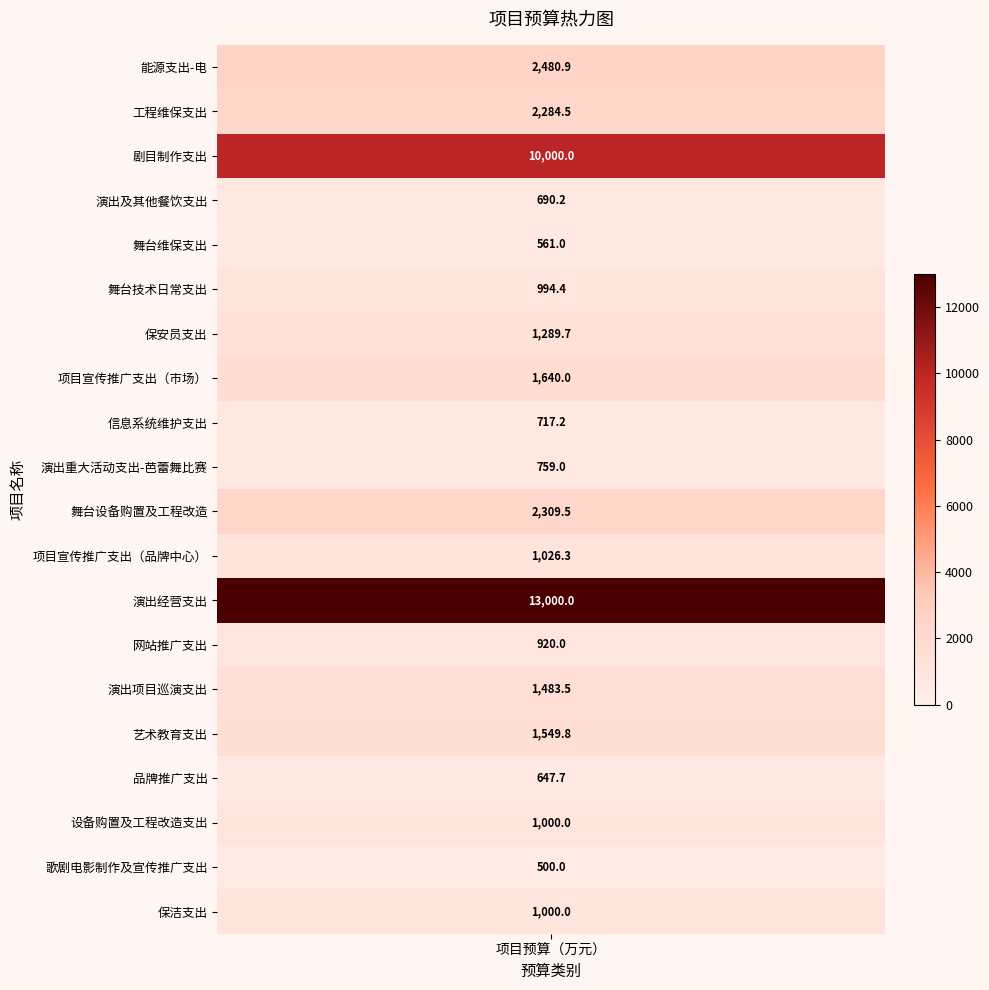

Where is the data nearest to the value 6750?

剧目制作支出